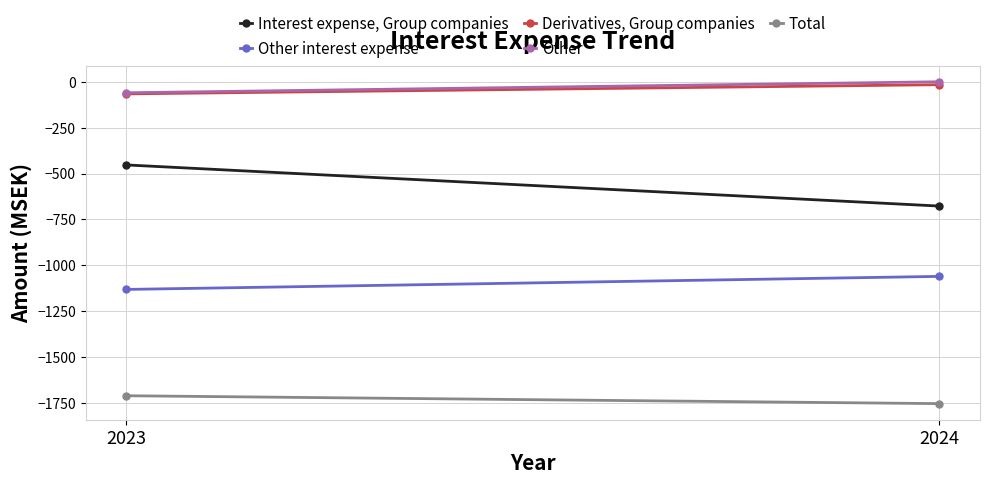

How many categories are shown in the chart?

2